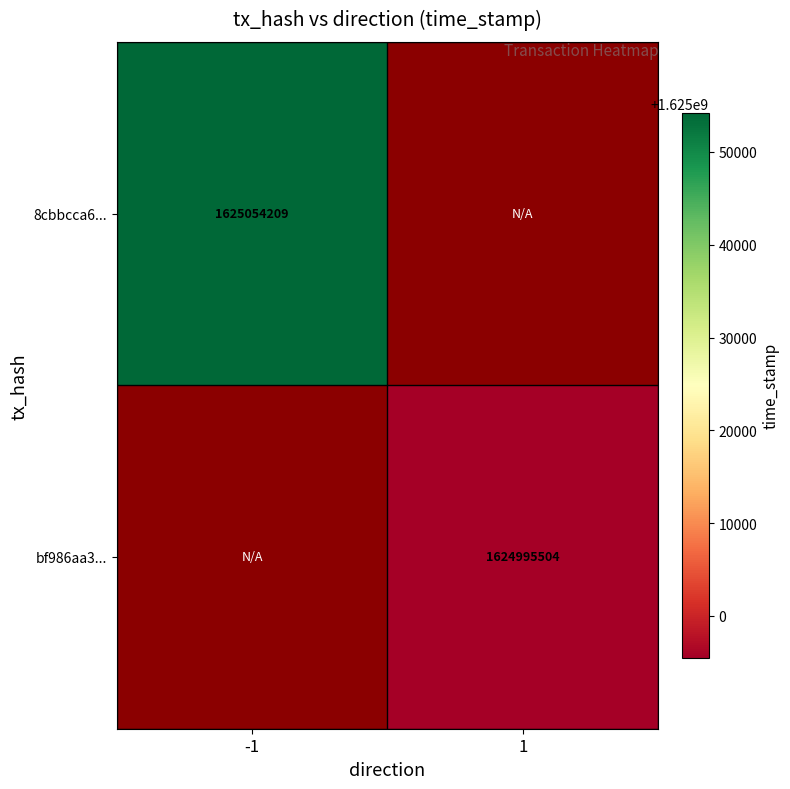

True or false: 8cbbcca6... has a value of 945788239 at -1.

False